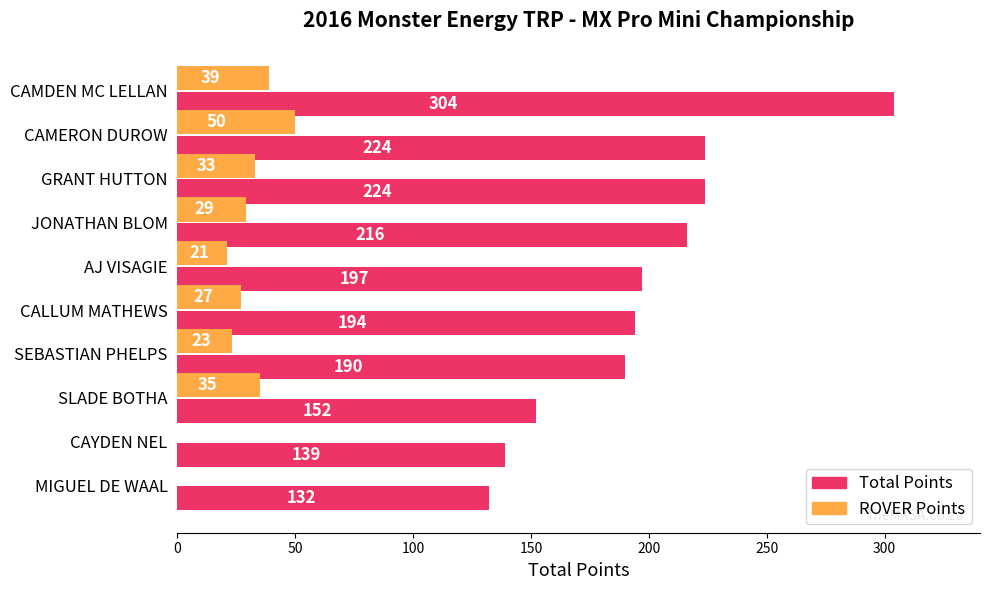

At which category is the sum across all series the highest?

CAMDEN MC LELLAN